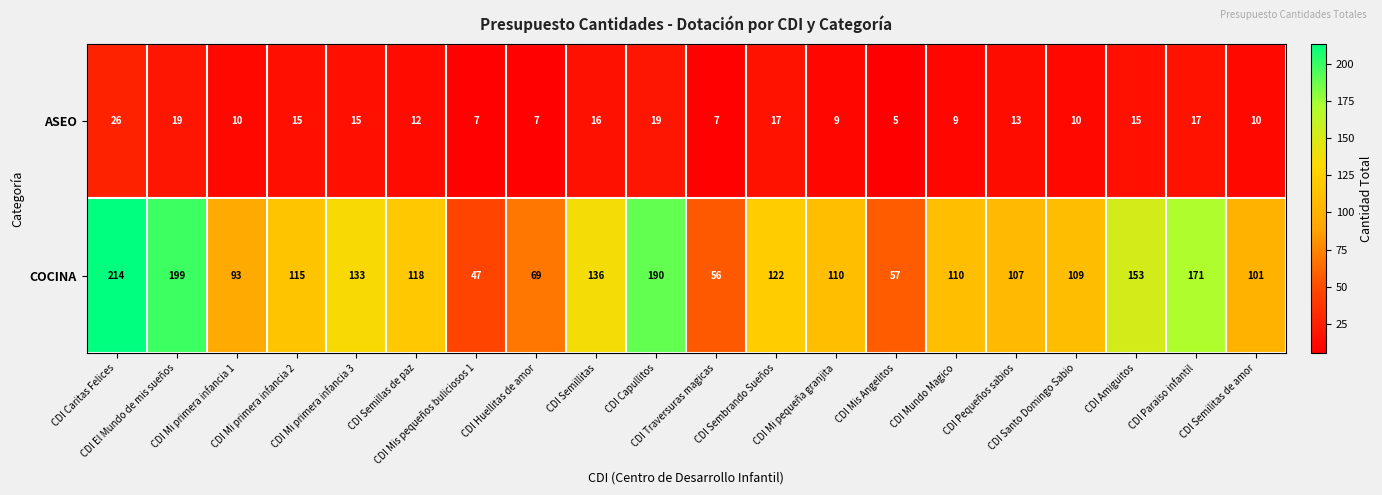

What is the minimum value shown in the chart?

5